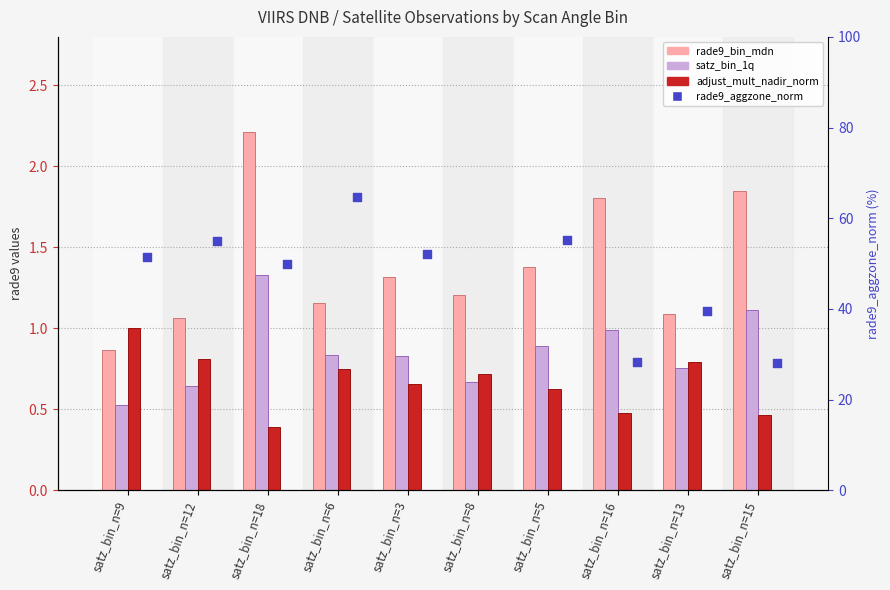

At how many categories does at least one series exceed 25?

9